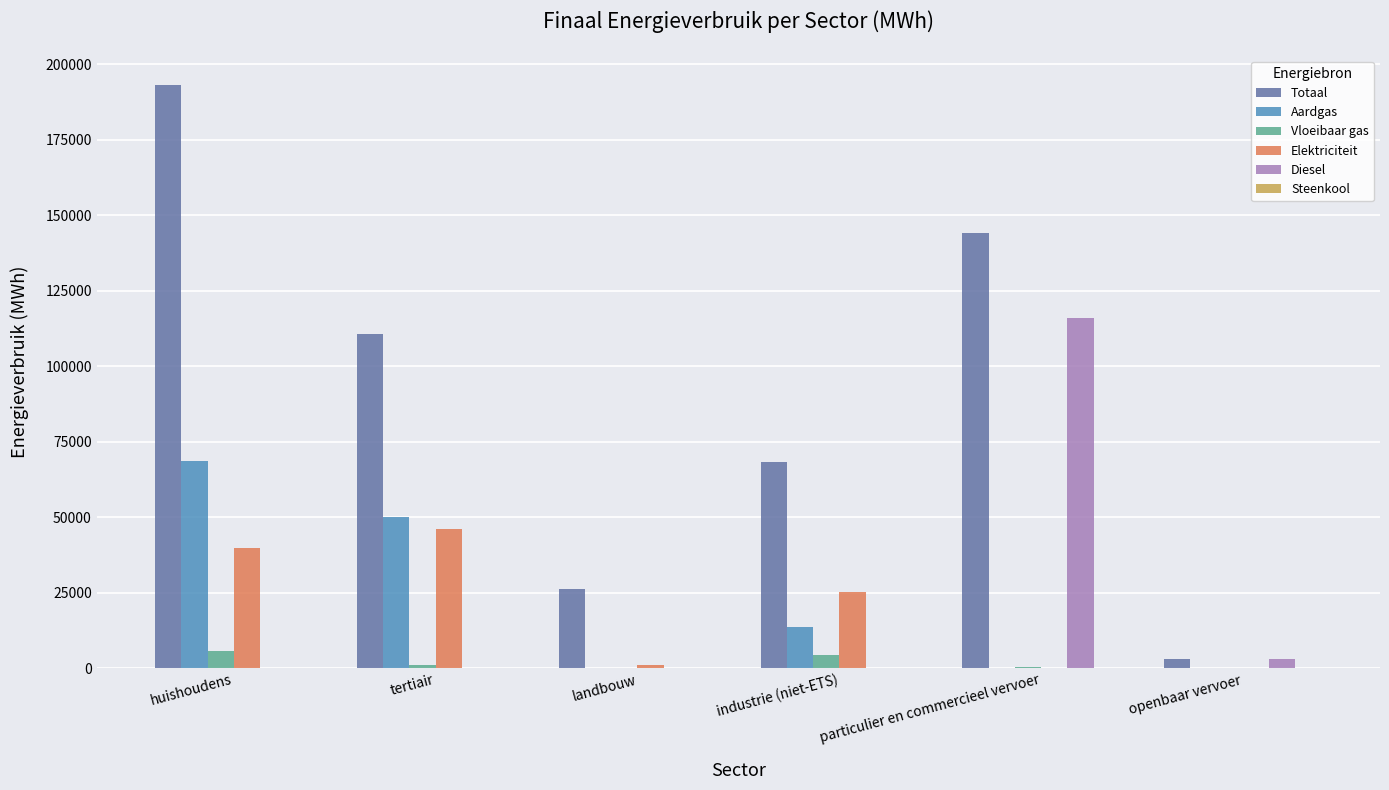

True or false: Aardgas has a value of 0.0 at openbaar vervoer.

True